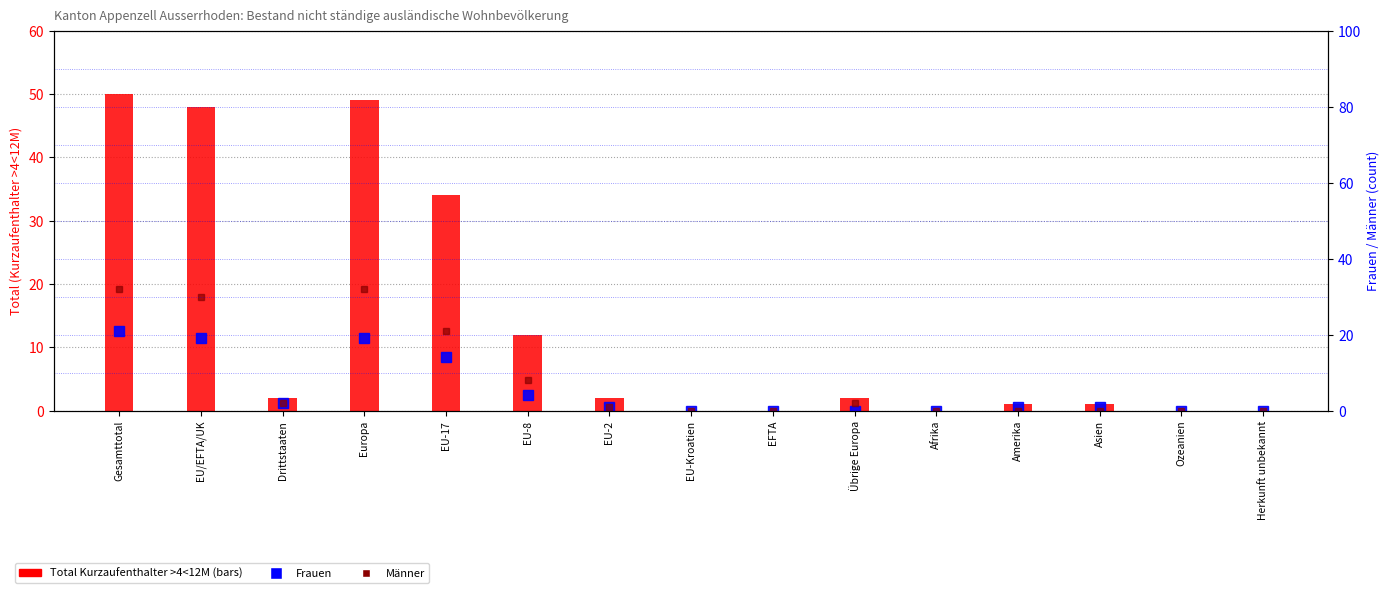

At EU/EFTA/UK, list the series in order from largest to smallest.

Total (Kurzaufenthalter >4<12M), Männer, Frauen